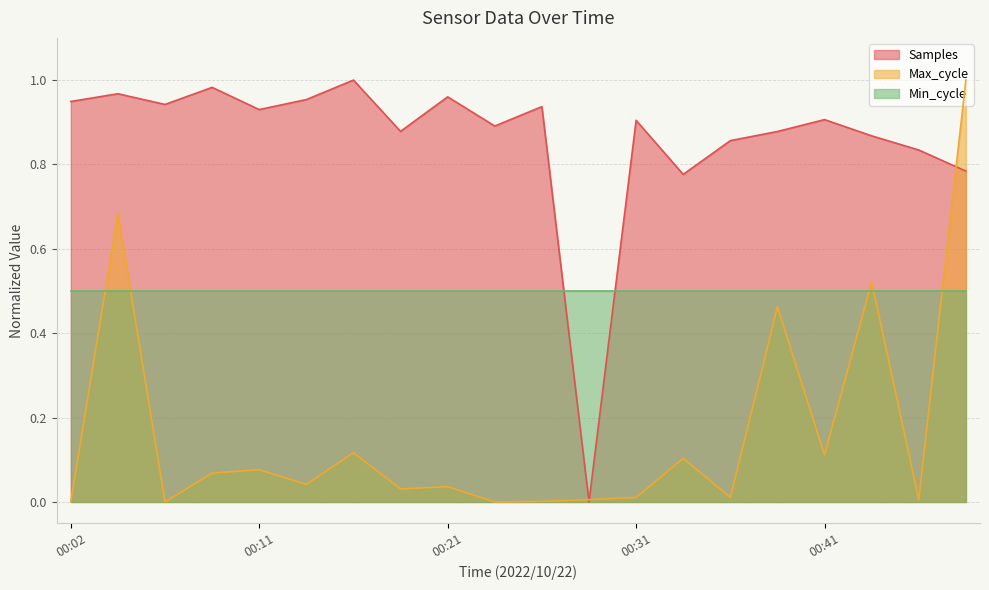

In Max_cycle, how many points are higher than both neighbors (excluding endpoints)?

7